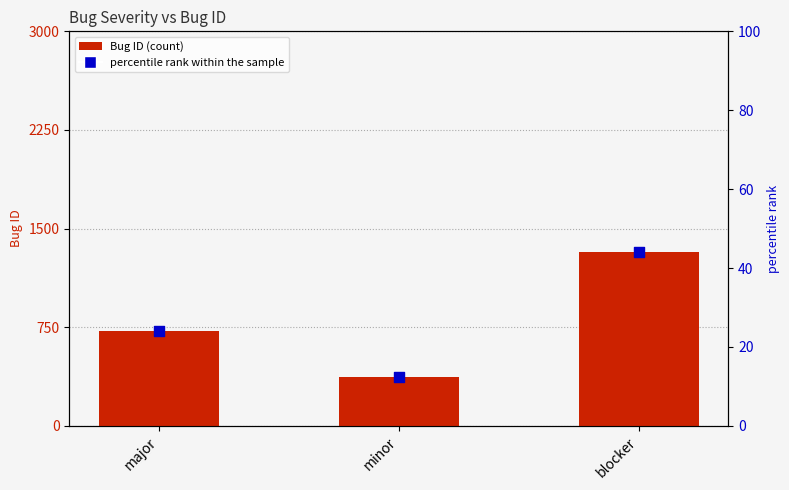

What is the total value across all series at blocker?

1369.2